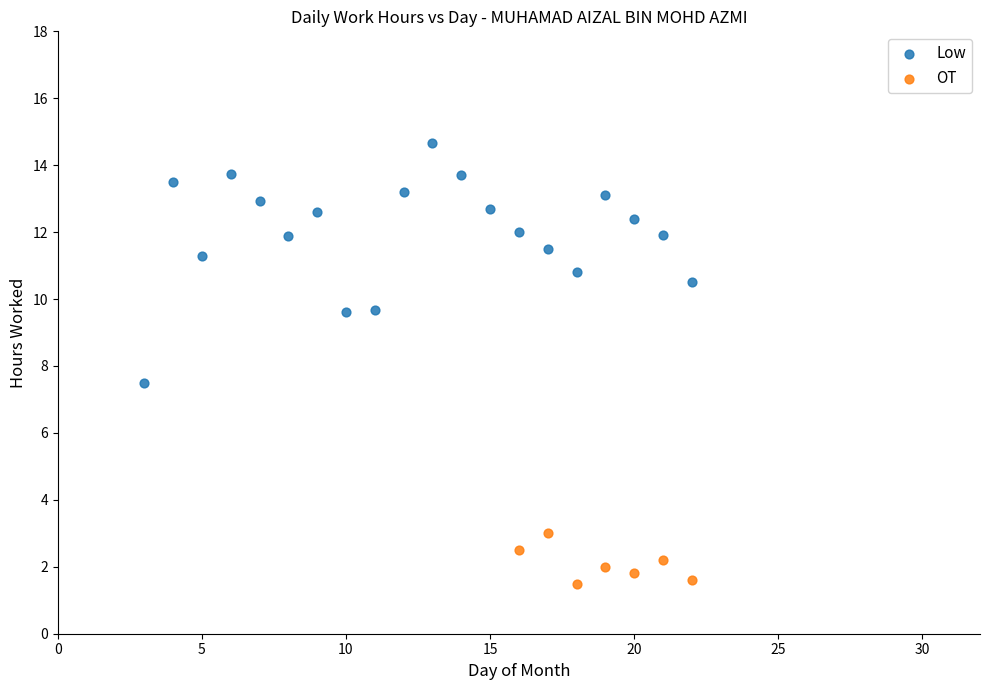

Which series has the widest spread of Y values?

Low